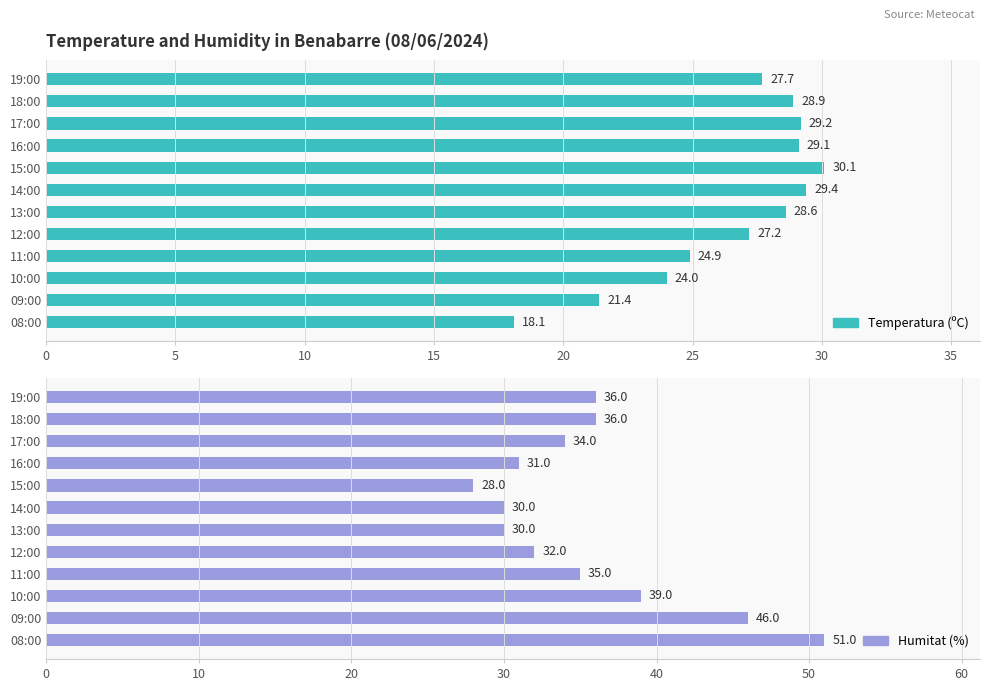

How many series are shown in this chart?

2